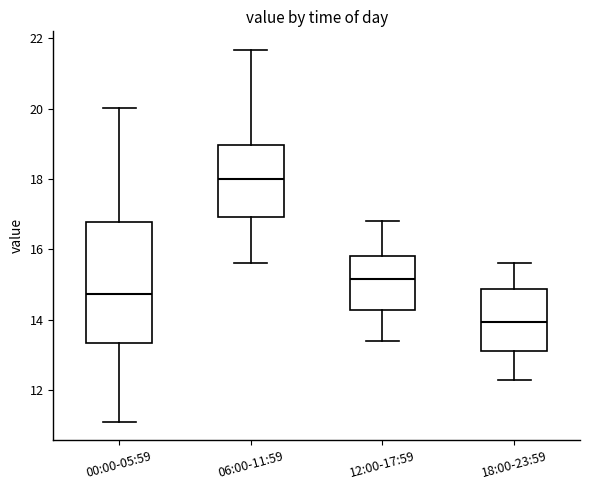

Where does the median line of the box for 18:00-23:59 sit on the y-axis? The values are not printed on the chart, so give them approximately, as read against the axis.

14.0